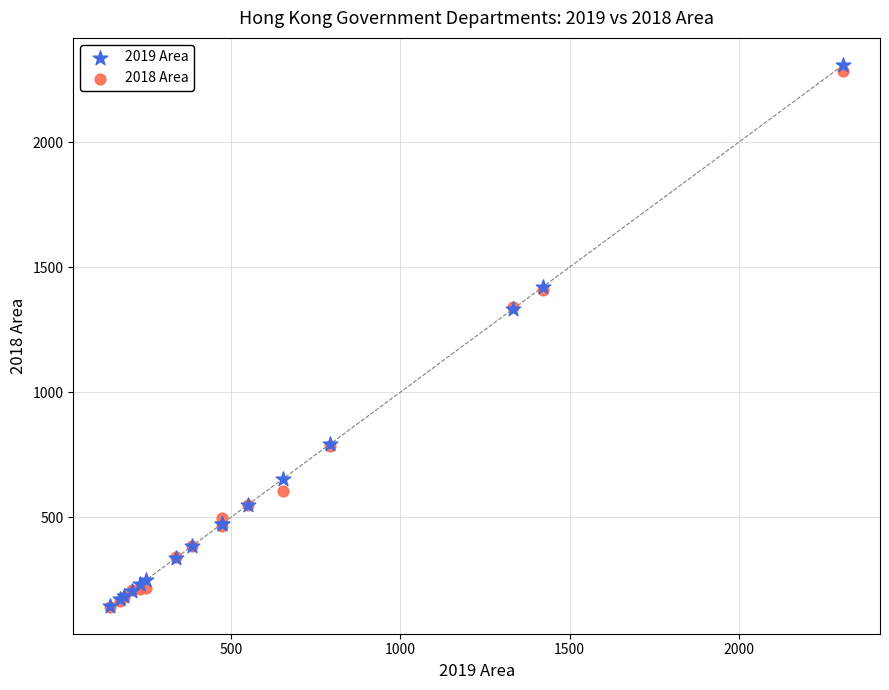

What are all the series names shown in the legend?

2019 Area, 2018 Area